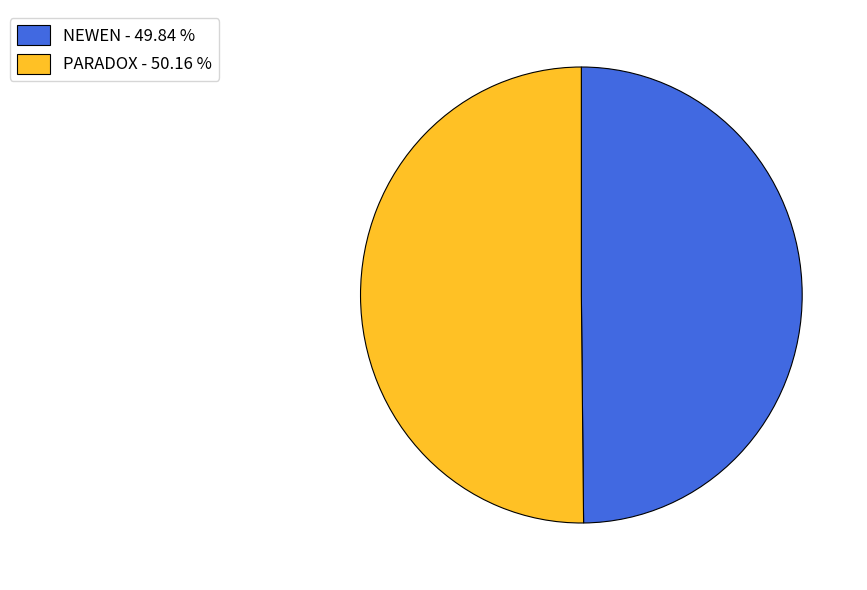

Approximately how many times larger is the value at PARADOX - 50.16 % compared to NEWEN - 49.84 %?

1.0